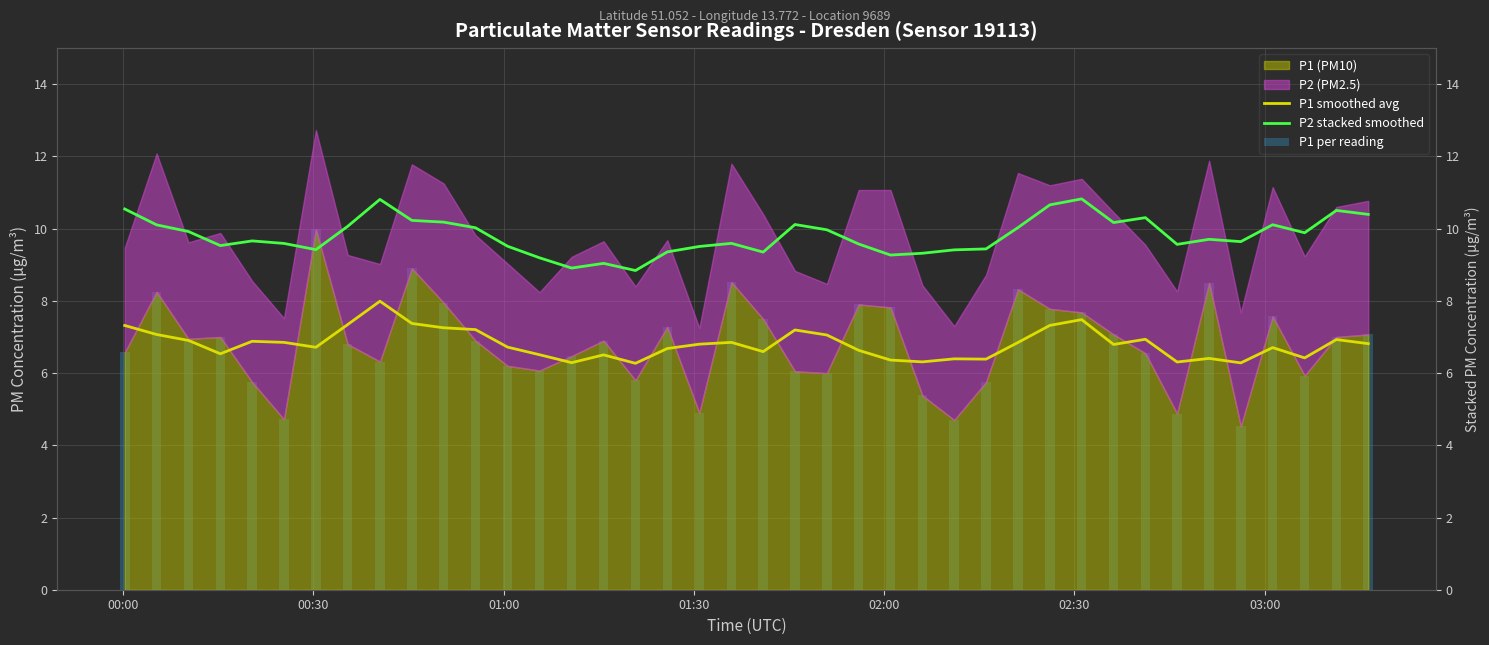

Is the value of P1 smoothed avg at 33 greater than the value of P2 stacked smoothed at 23?

No